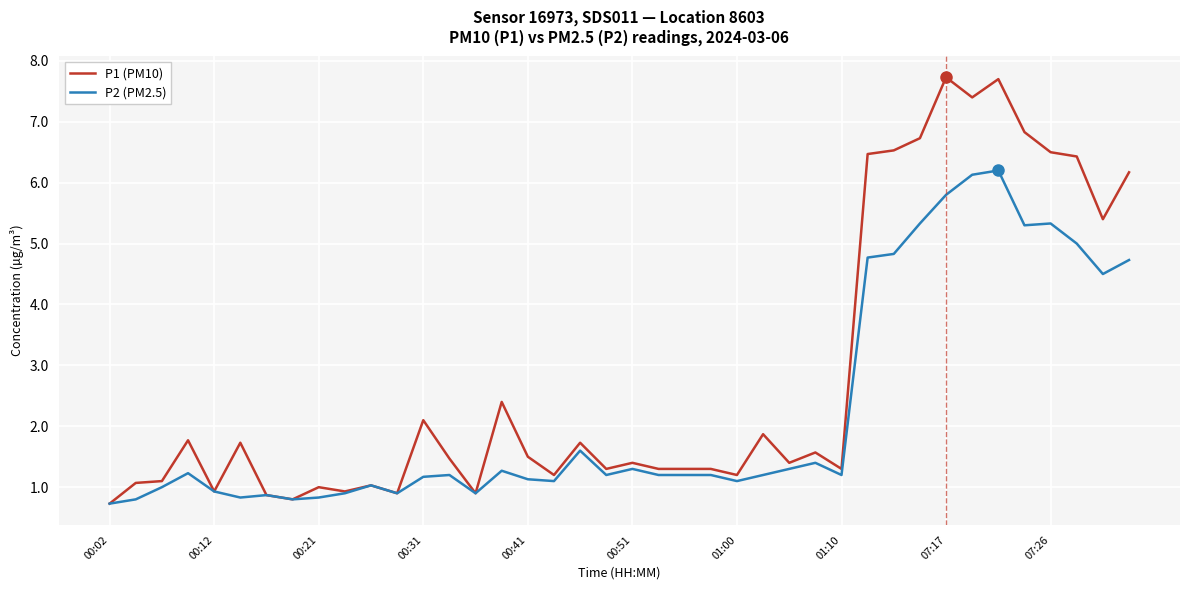

How many distinct data groups are displayed?

2